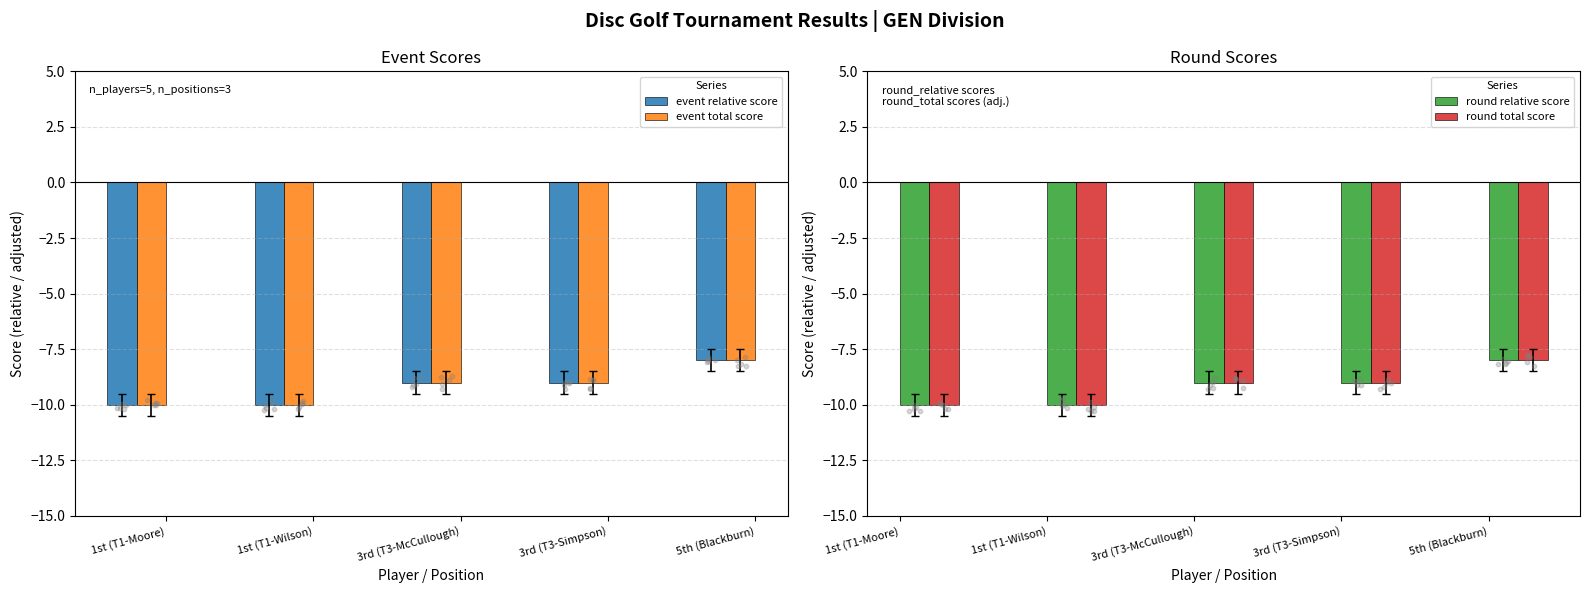

Which series has the widest spread of Y values?

event relative score